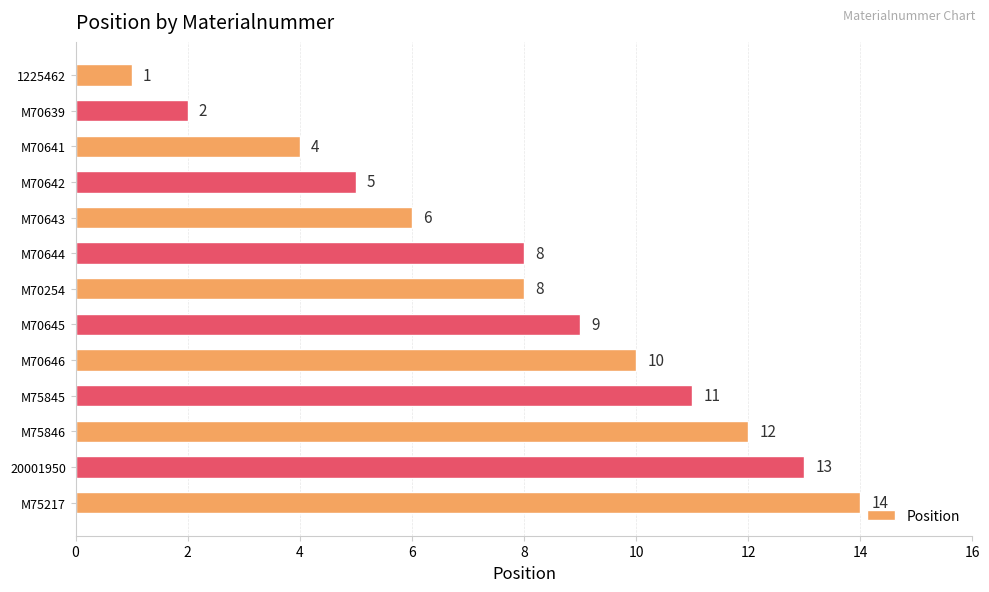

At which category does the chart reach its peak across all series?

M75217